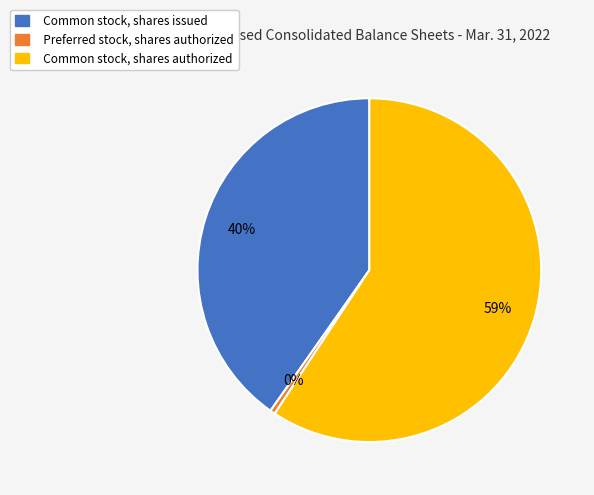

Which slice is the smallest?

Preferred stock, shares authorized